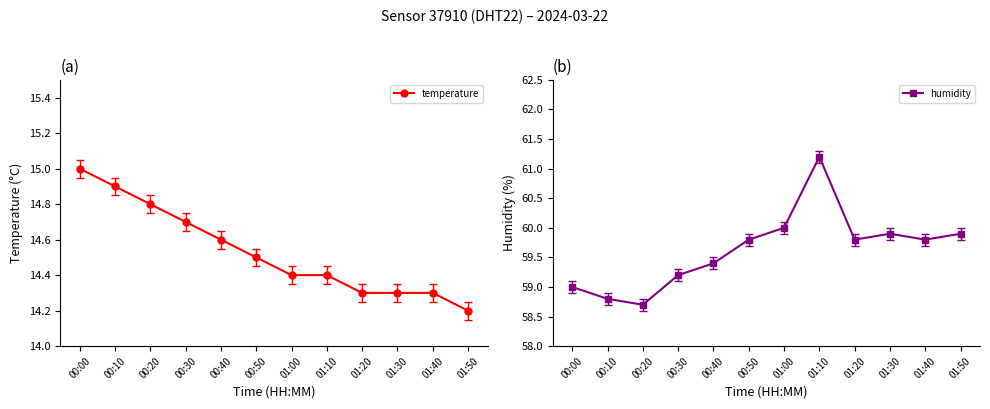

What is the total value across all series at 00:20?

73.5